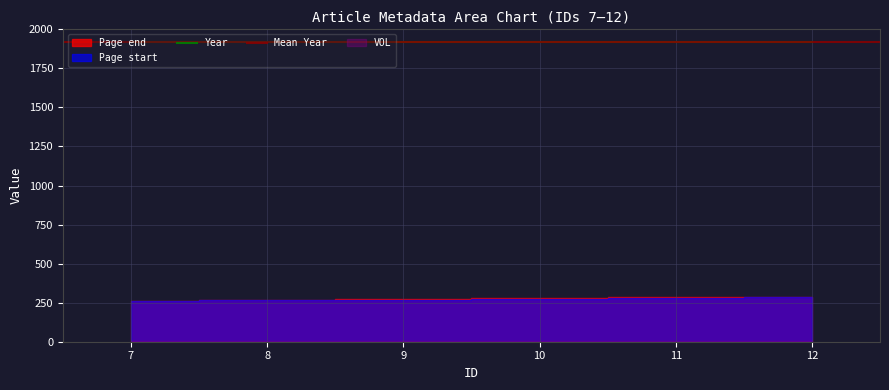

What is the sum of the Page start values at 11 and 10?

553